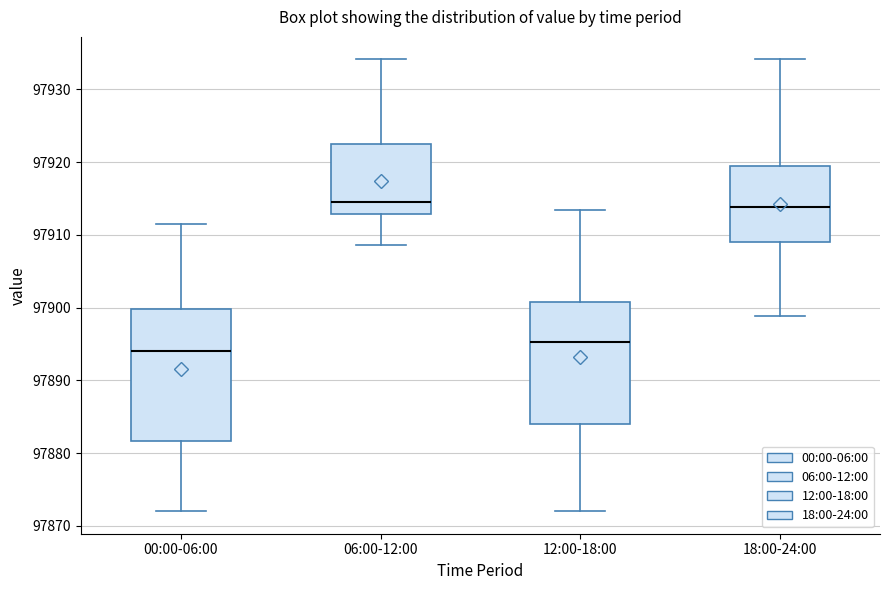

Which box's median line is the lowest?

00:00-06:00